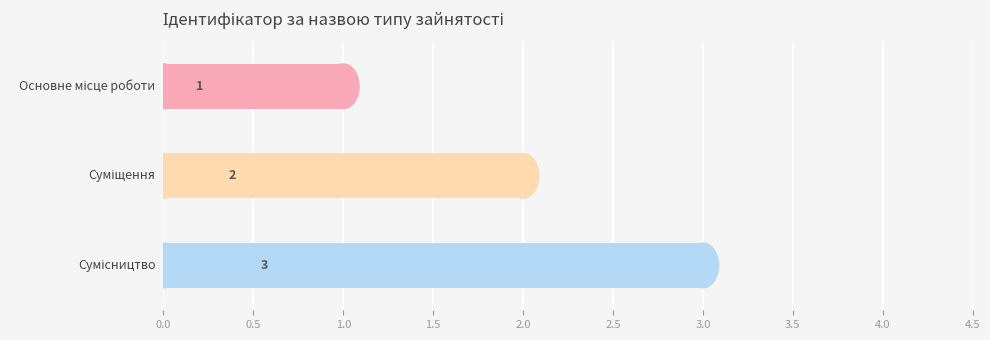

How many values are between 1 and 3?

3